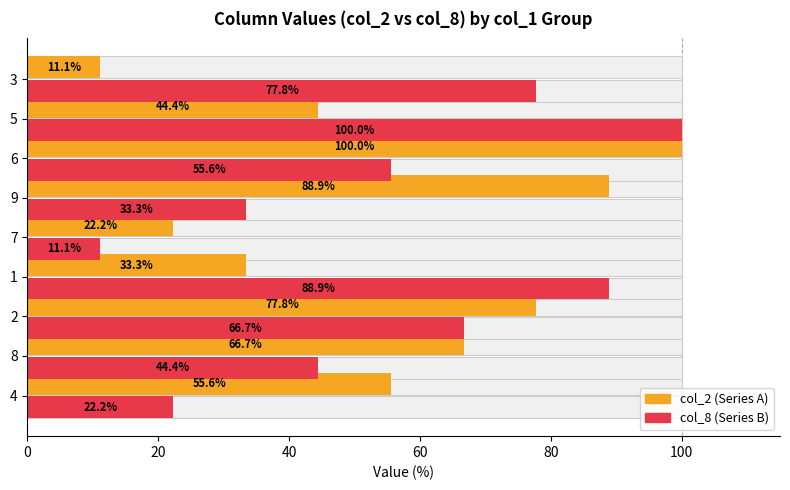

What is the value of the col_8 bar at the 4th from the left?

88.9